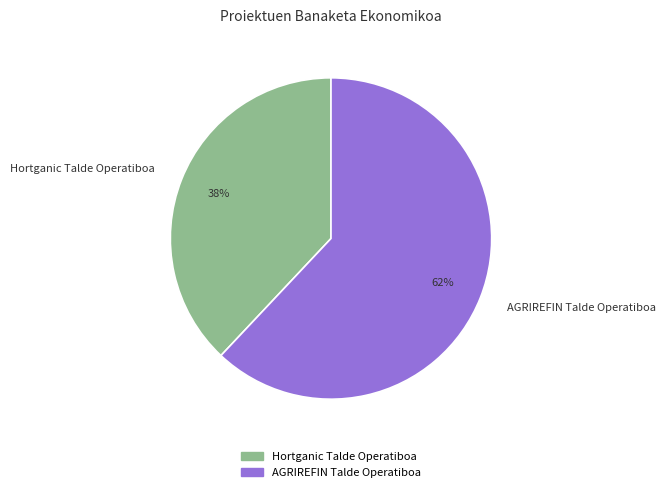

How many slices are in this pie chart?

2